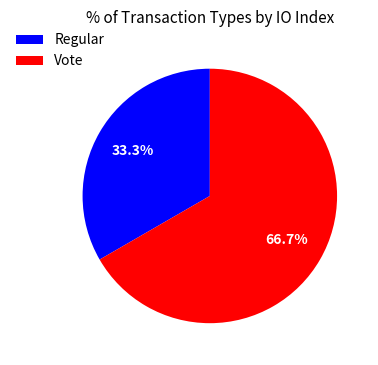

Approximately how many times larger is the value at Regular compared to Vote?

0.5